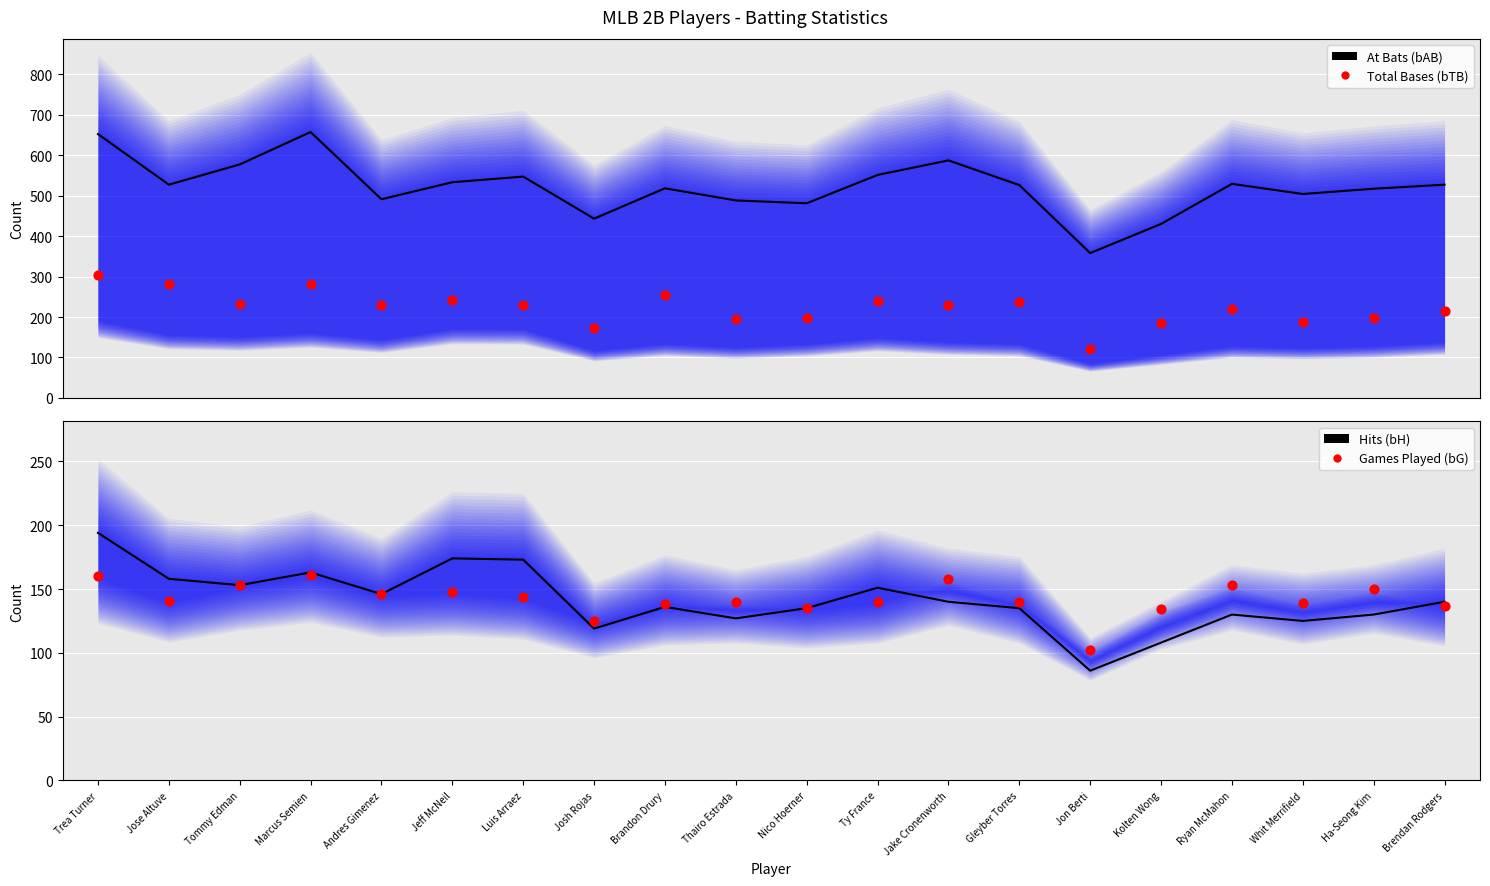

Which series reaches the minimum Y coordinate?

Hits (bH)